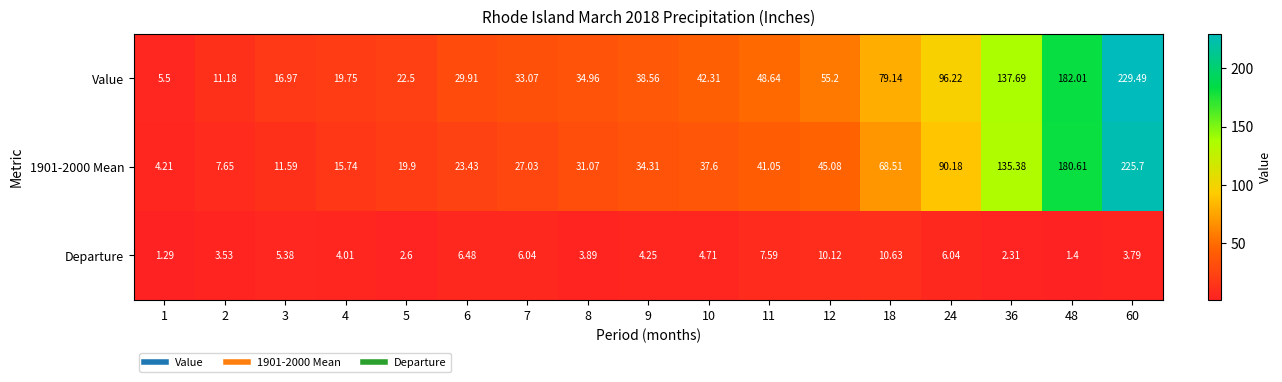

Which series changed the most between 36 and 60?

Value